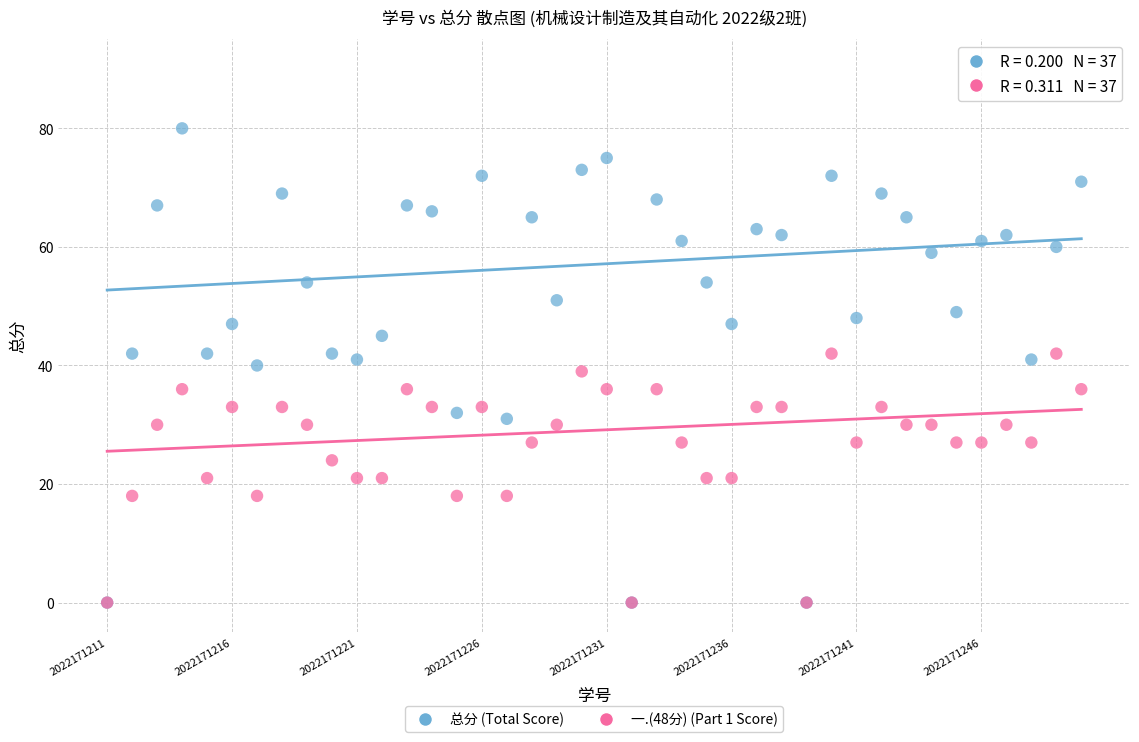

What are all the series names shown in the legend?

总分 (Total Score), 一.(48分) (Part 1 Score)